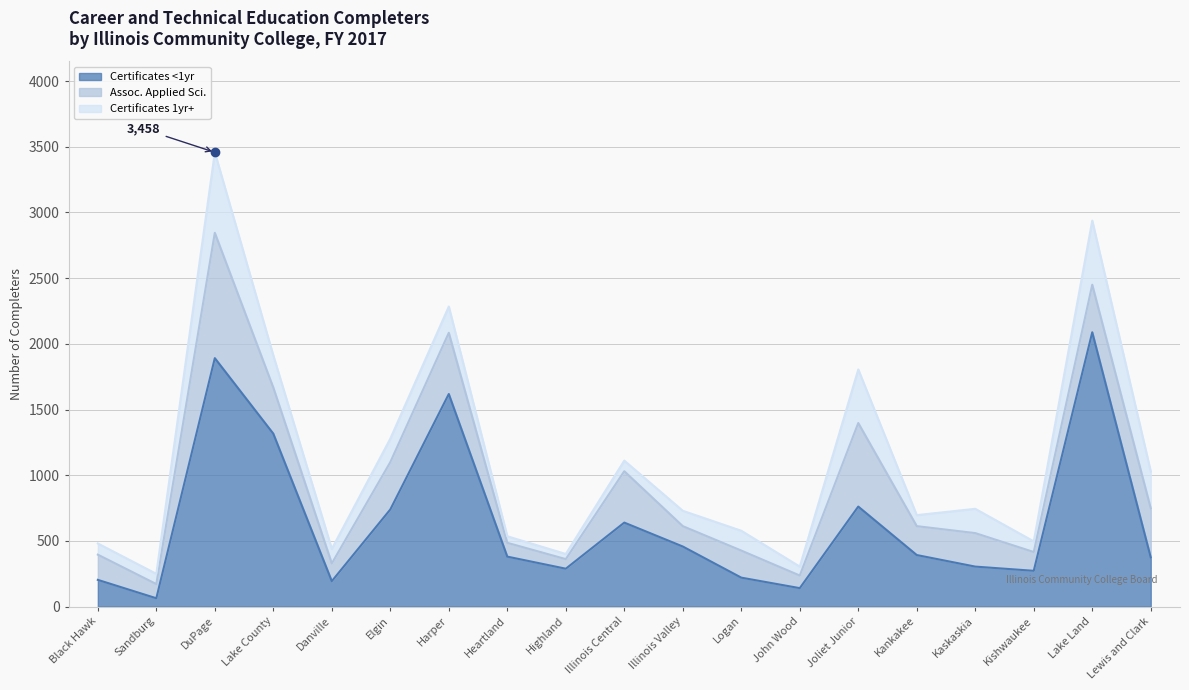

The value of Certificates 1yr+ at Illinois Valley is 117. True or false?

True